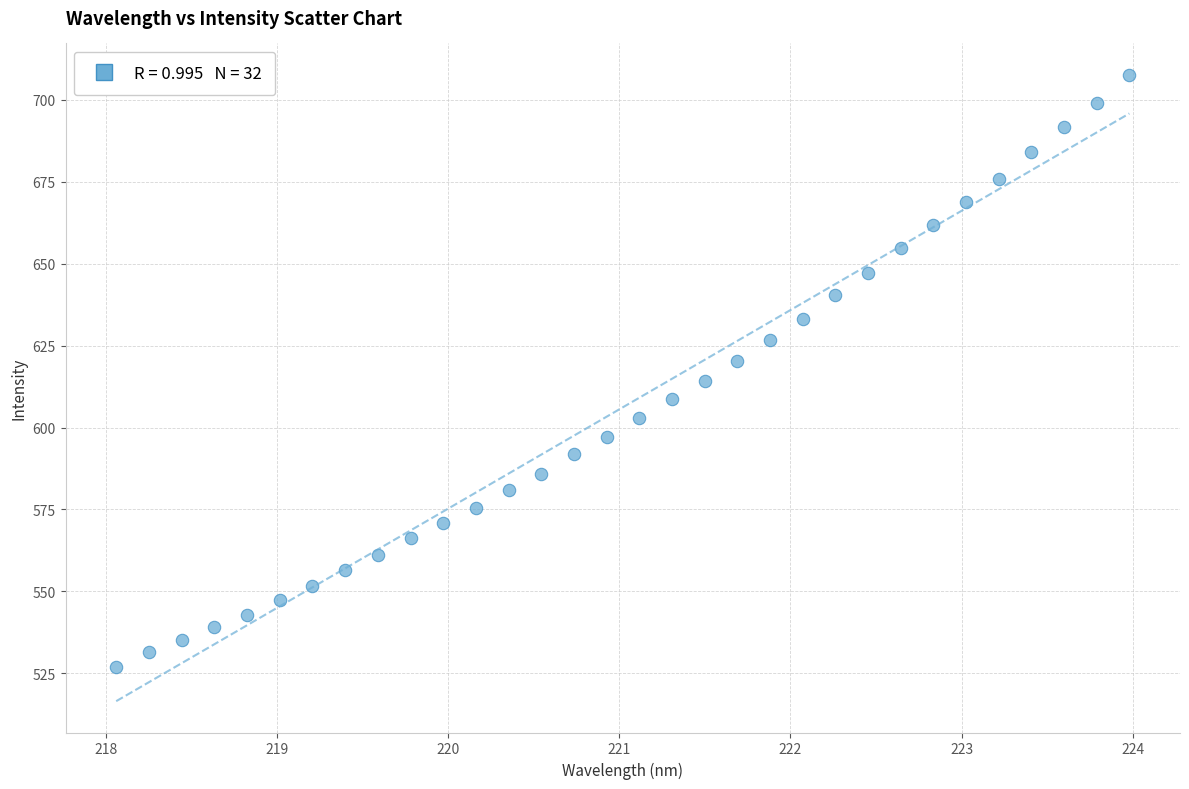

What is the range of Y values (max minus min)?

180.7